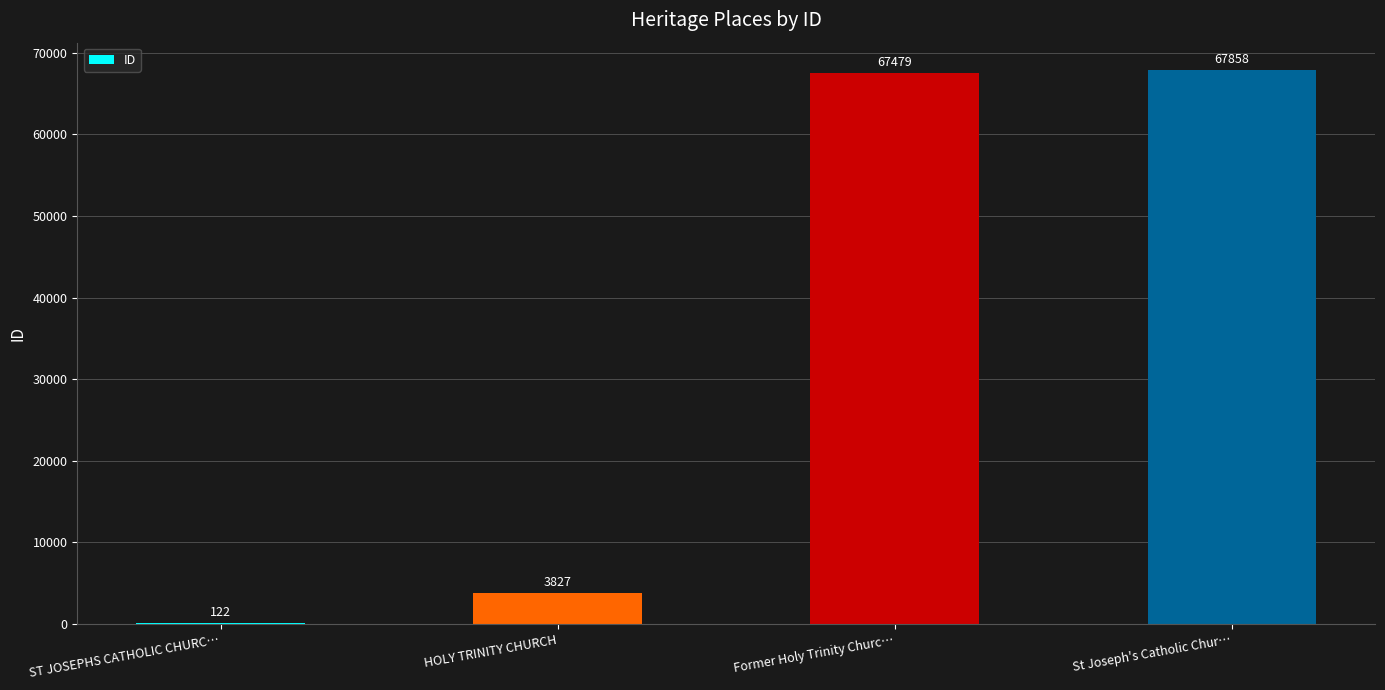

How many categories are shown in the chart?

4